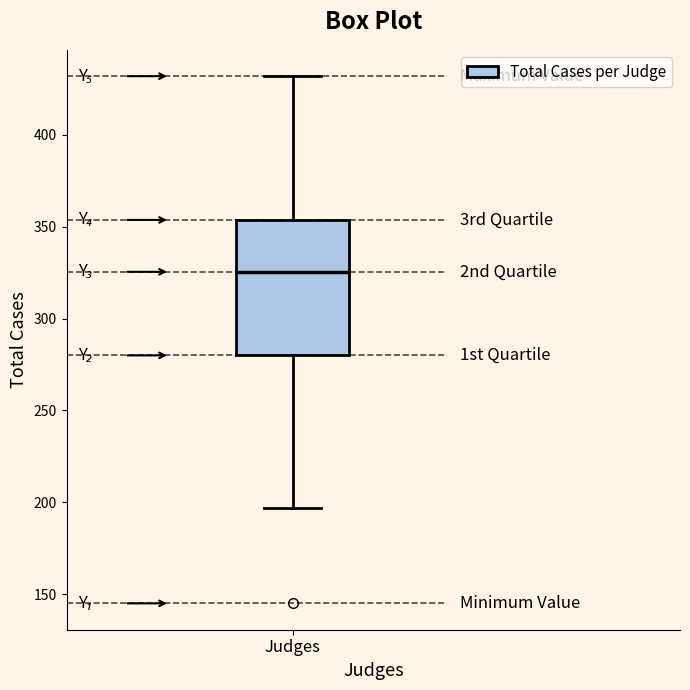

Transcribe this box plot: give where the median line is, the range the box spans, and where the two whiskers end, as read against the y-axis. The values are not printed on the chart, so give them approximately, as read against the axis.

median 325, box 280 to 355, whiskers 195 to 430